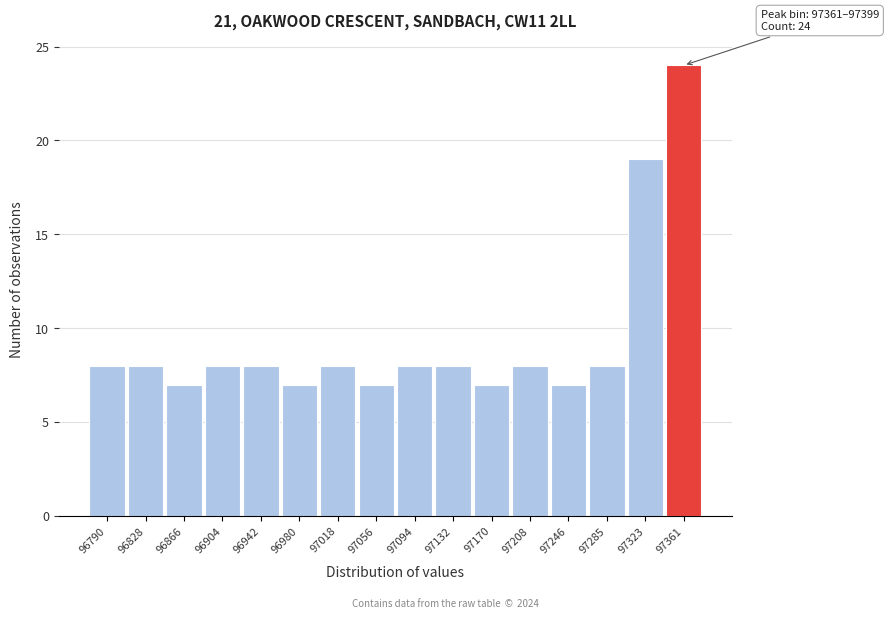

Reading left to right, list all the values displayed in this chart.

96790=8	96828=8	96866=7	96904=8	96942=8	96980=7	97018=8	97056=7	97094=8	97132=8	97170=7	97208=8	97246=7	97285=8	97323=19	97361=24